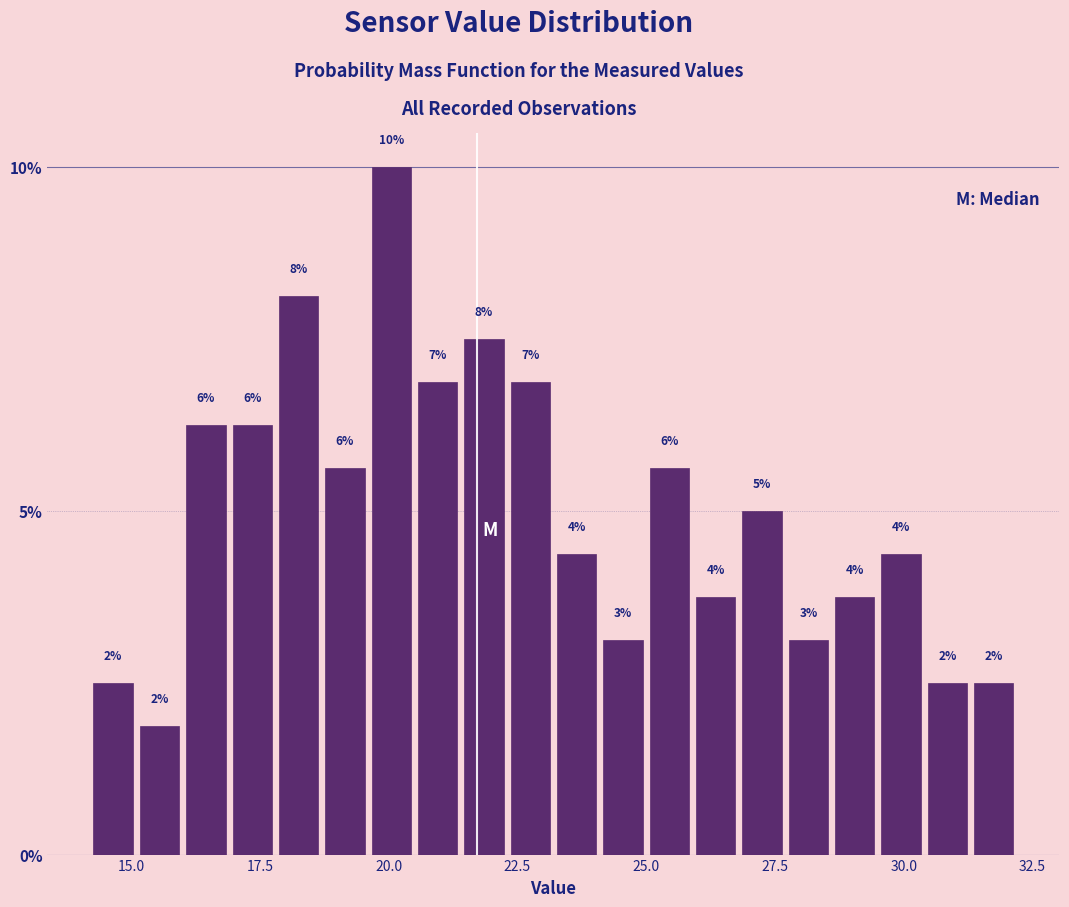

Around what value on the x-axis is the tallest bar? Give the approximate position of its centre, as read against the axis.

20.0